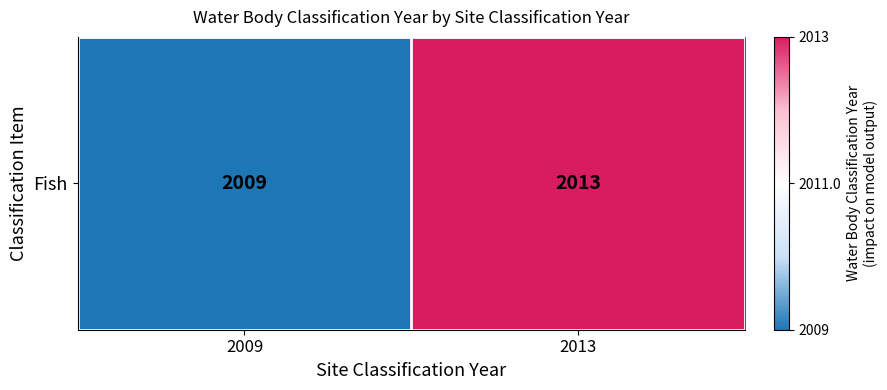

Between 2009 and 2013, which is larger?

2013